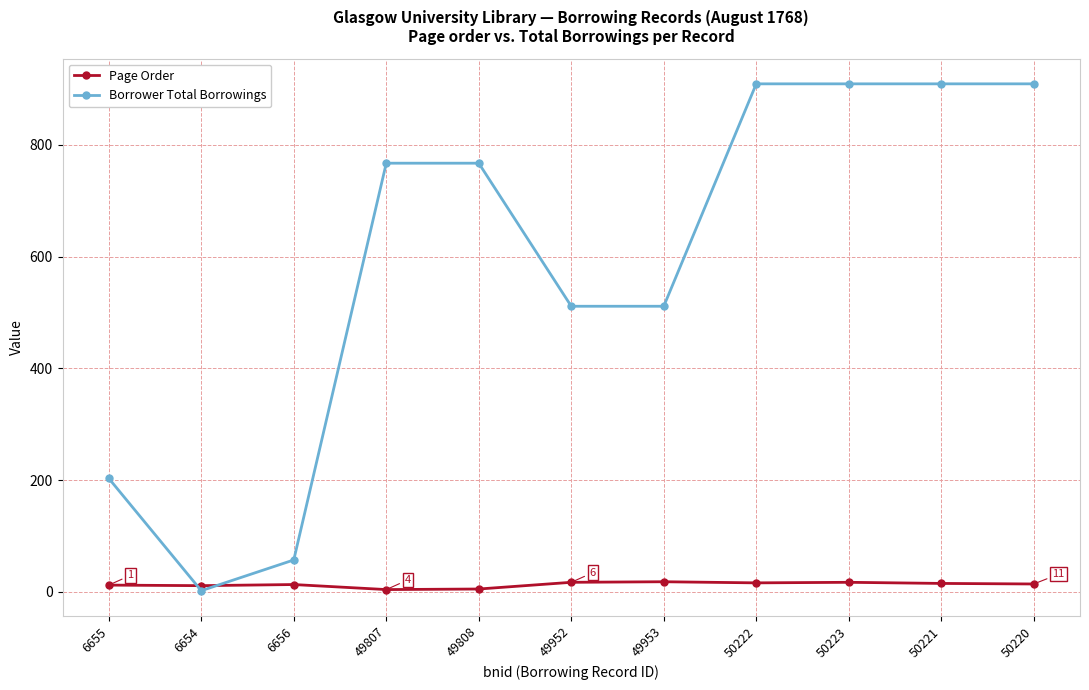

Rank the series by their average value, from highest to lowest.

Borrower Total Borrowings, Page Order